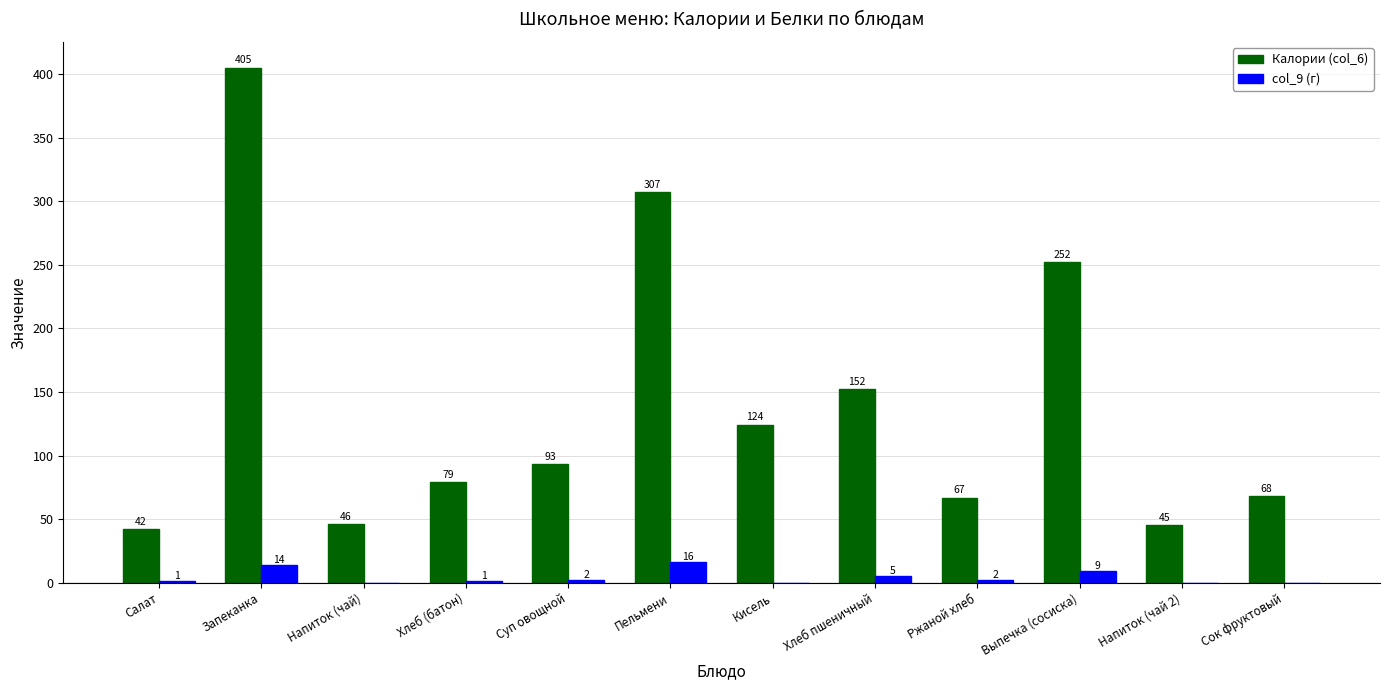

How many data points does each series have?

12